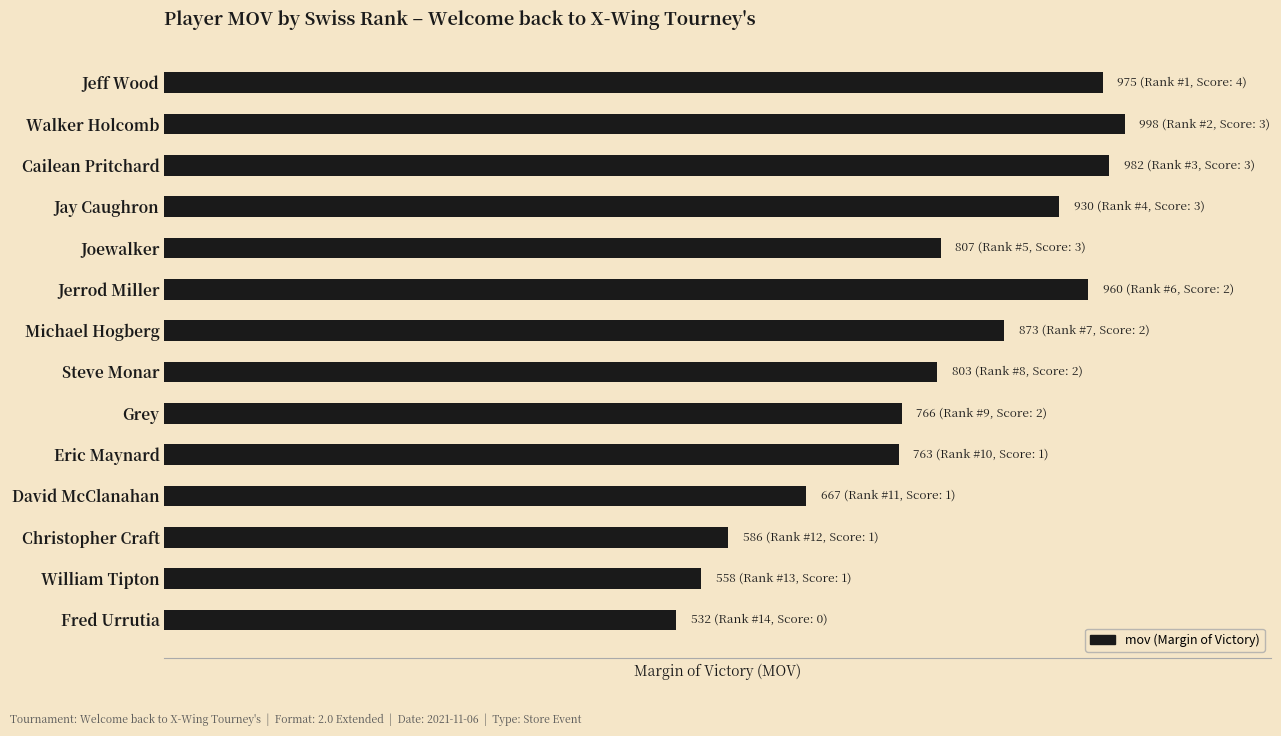

Does the chart contain any negative values?

No